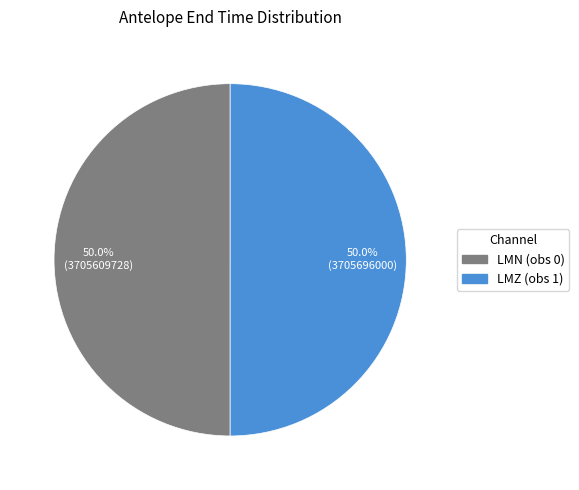

To the nearest percent, what percentage of the pie is LMN (obs 0)?

50%